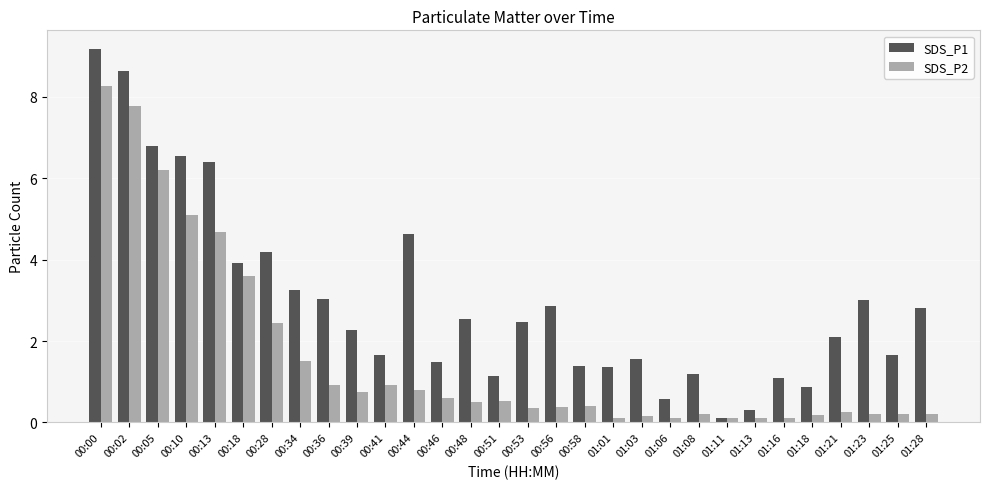

What is the average value of the SDS_P1 series?

3.0